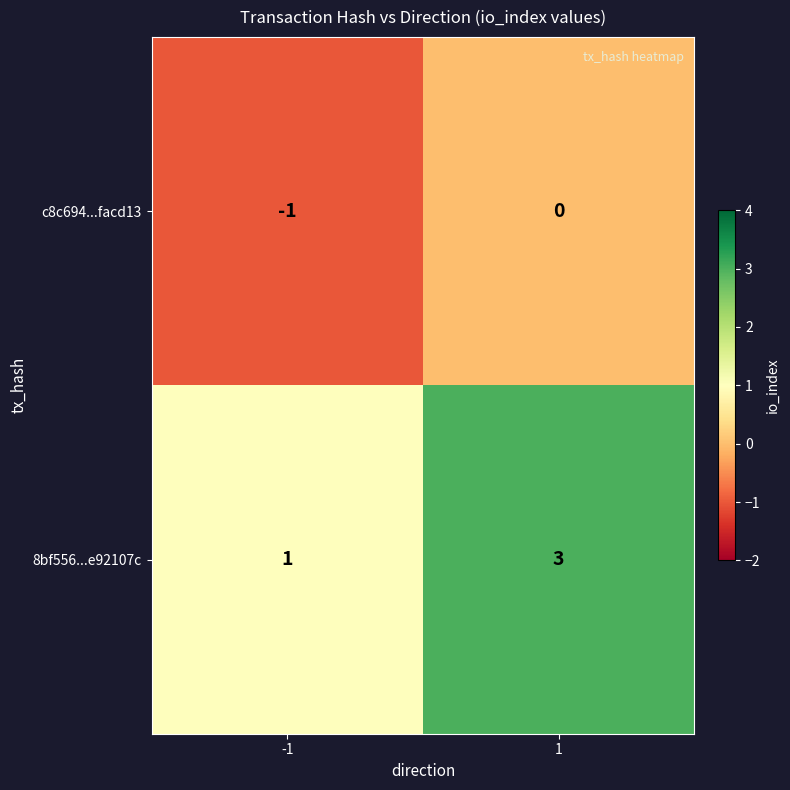

Reading right to left, what are all the values shown in this chart?

c8c694...facd13: 0	-1
8bf556...e92107c: 3	1